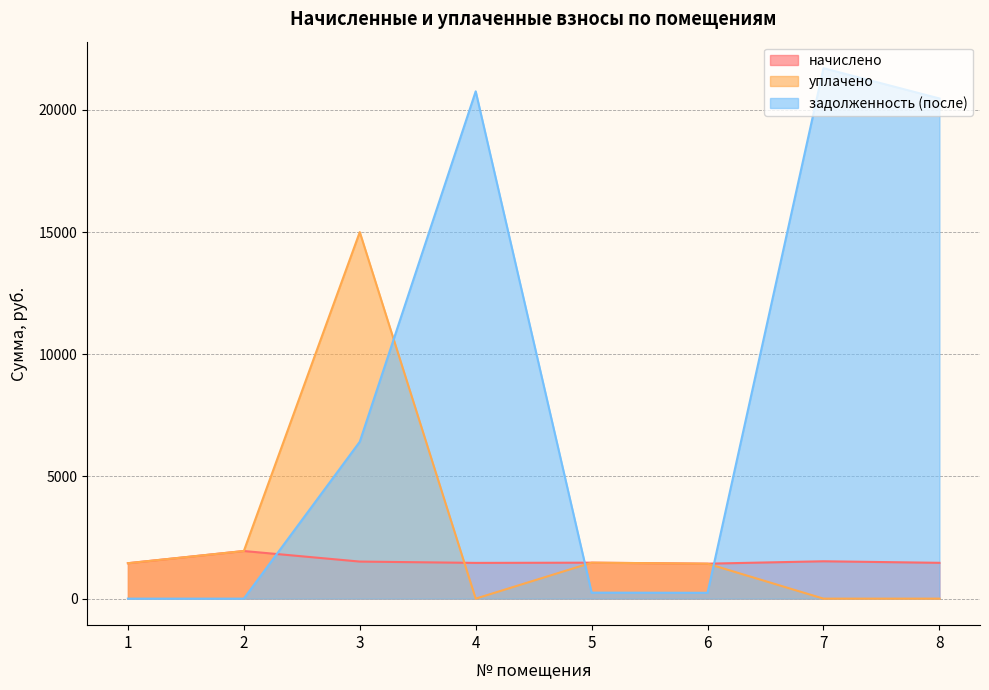

The задолженность (после) series shows 0.0 at 1. True or false?

True